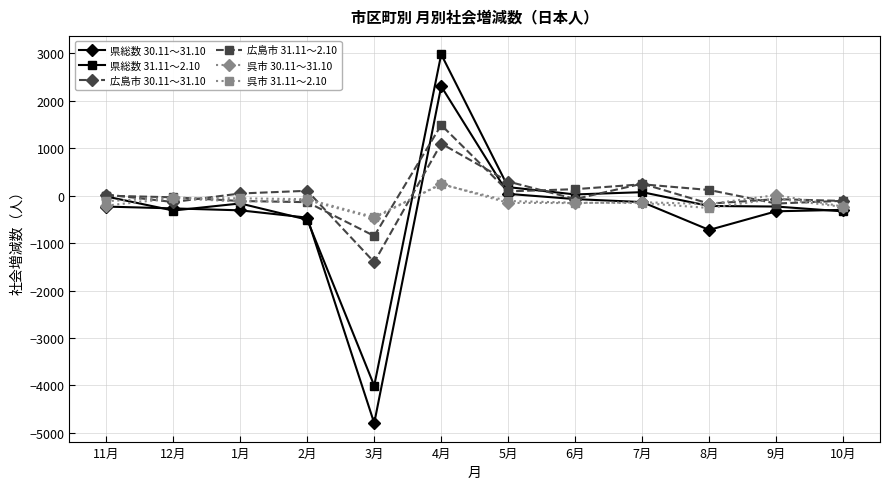

Does the chart display data point markers on the line(s)?

Yes